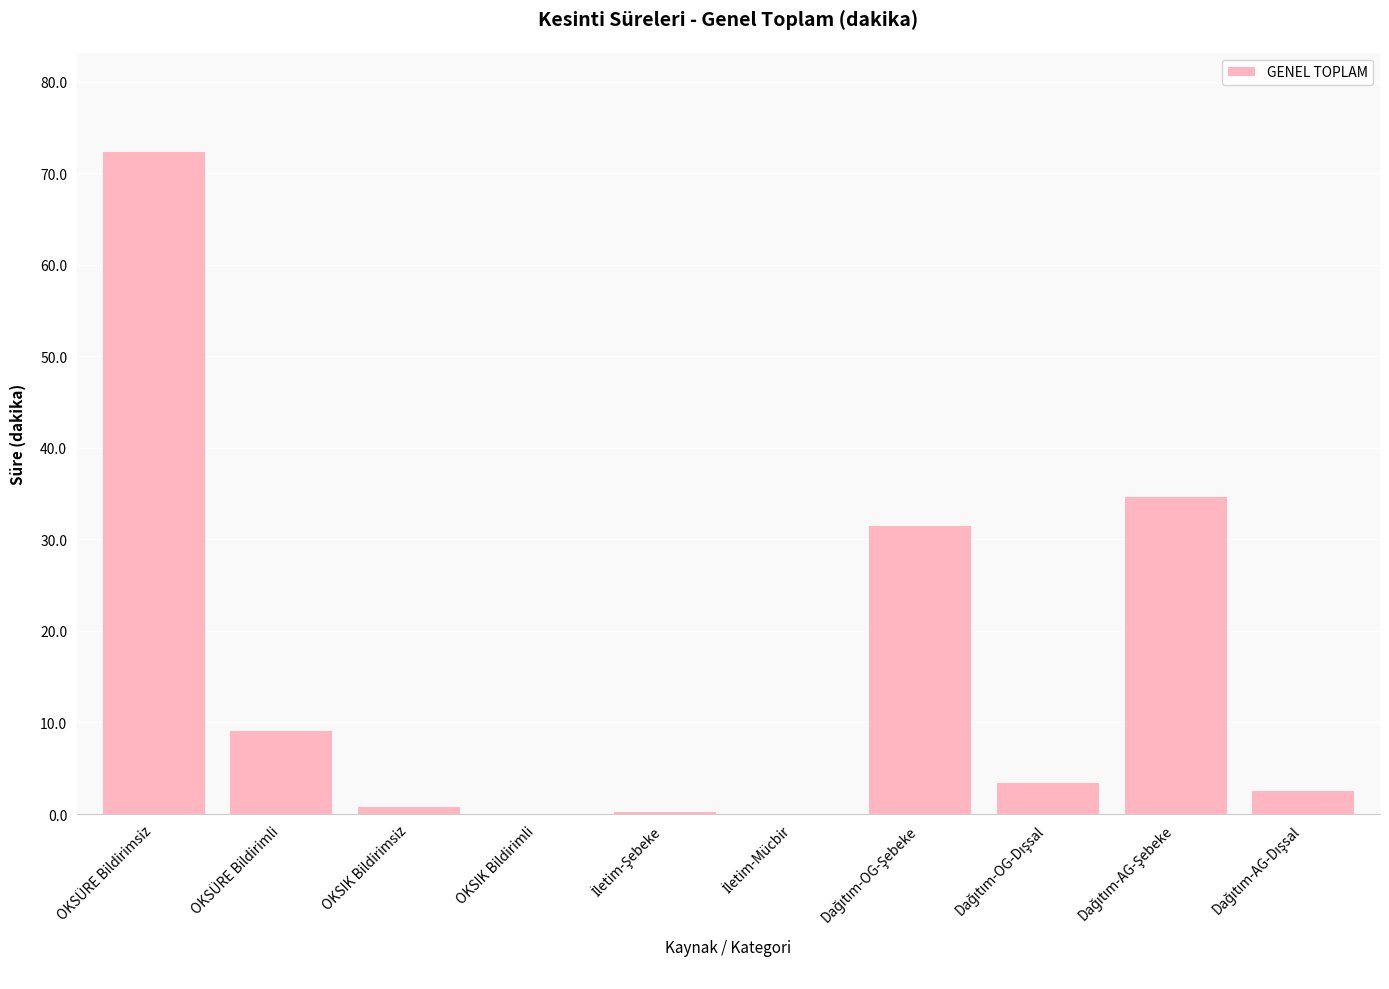

The value at OKSÜRE Bildirimsiz is 72.3. True or false?

True